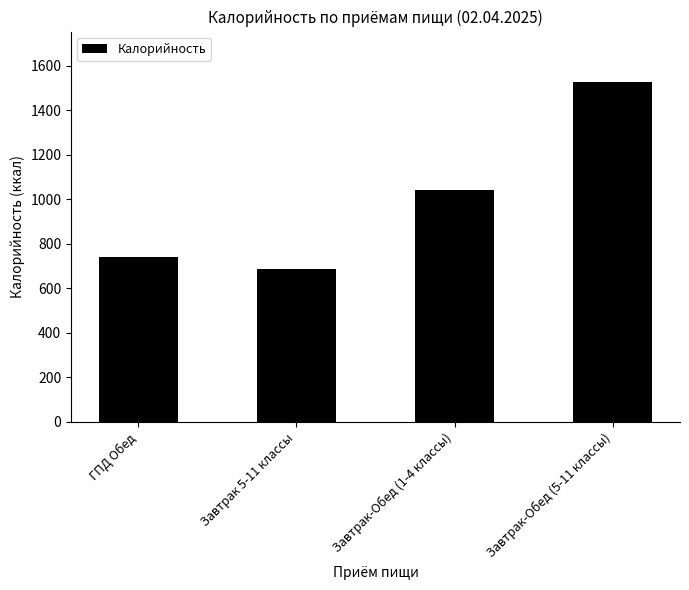

What is the value of the 1st bar from the left?

739